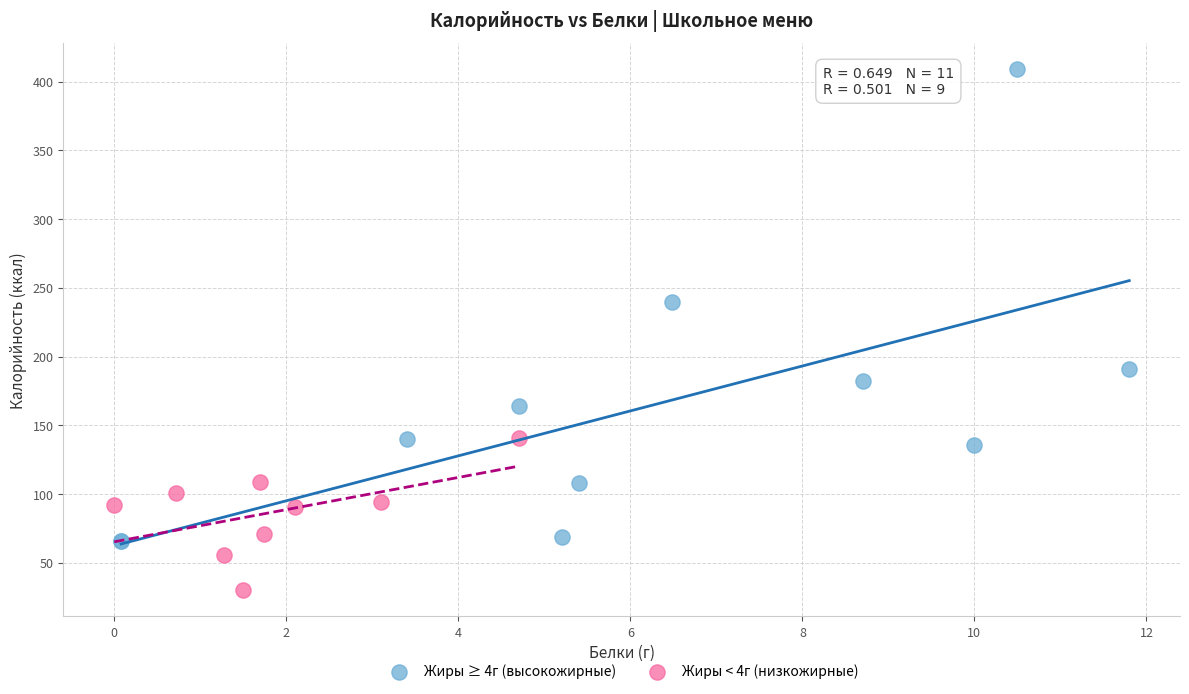

What are all the series names shown in the legend?

Жиры ≥ 4г (высокожирные), Жиры < 4г (низкожирные)